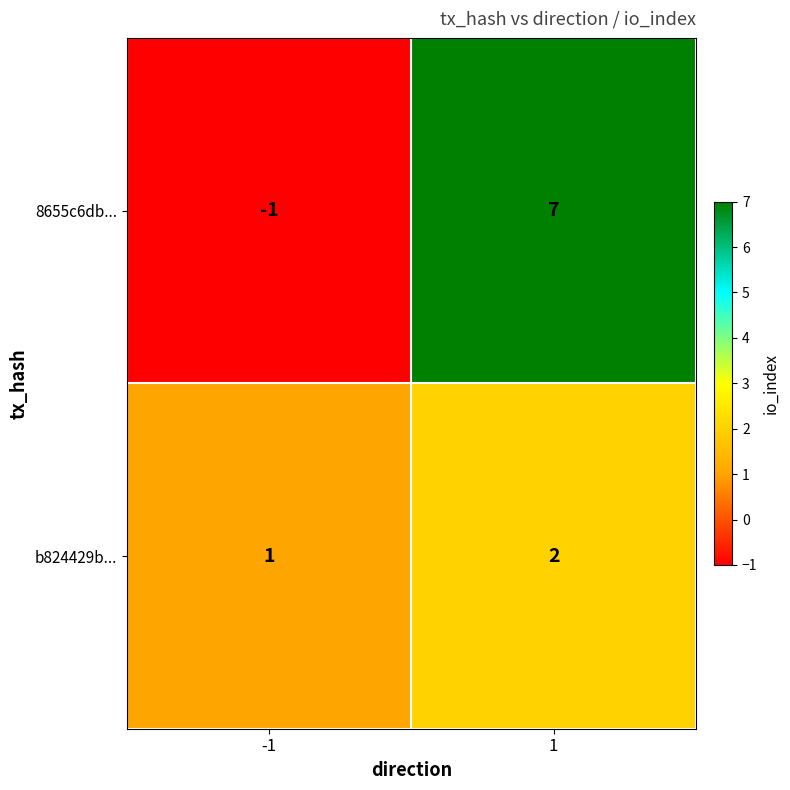

What is the maximum value shown in the chart?

7